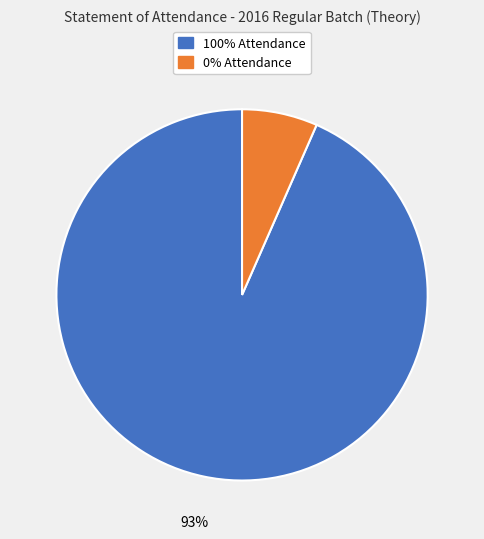

Which has a higher value, 100% Attendance or 0% Attendance?

100% Attendance